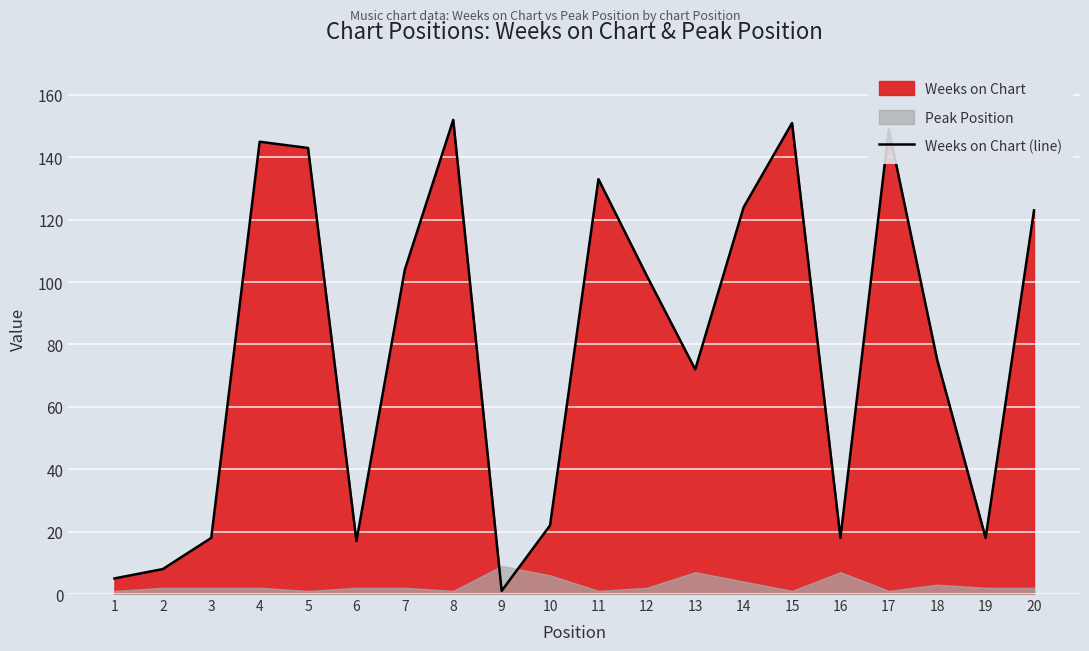

What is the approximate value at 9?

1